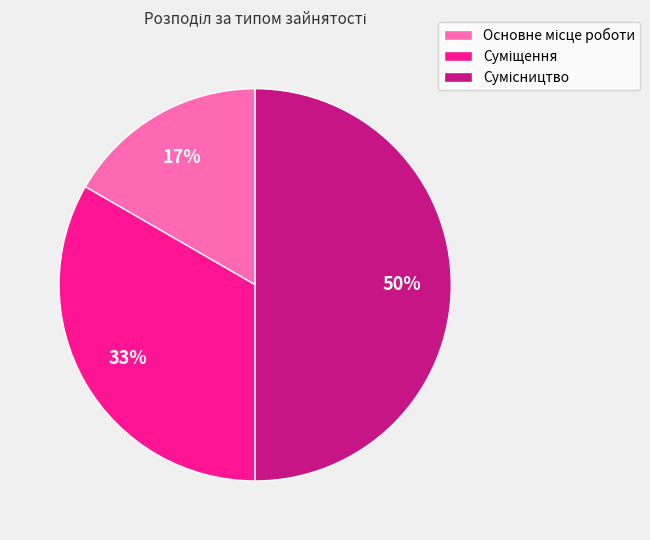

To the nearest percent, what is the average slice percentage?

33%